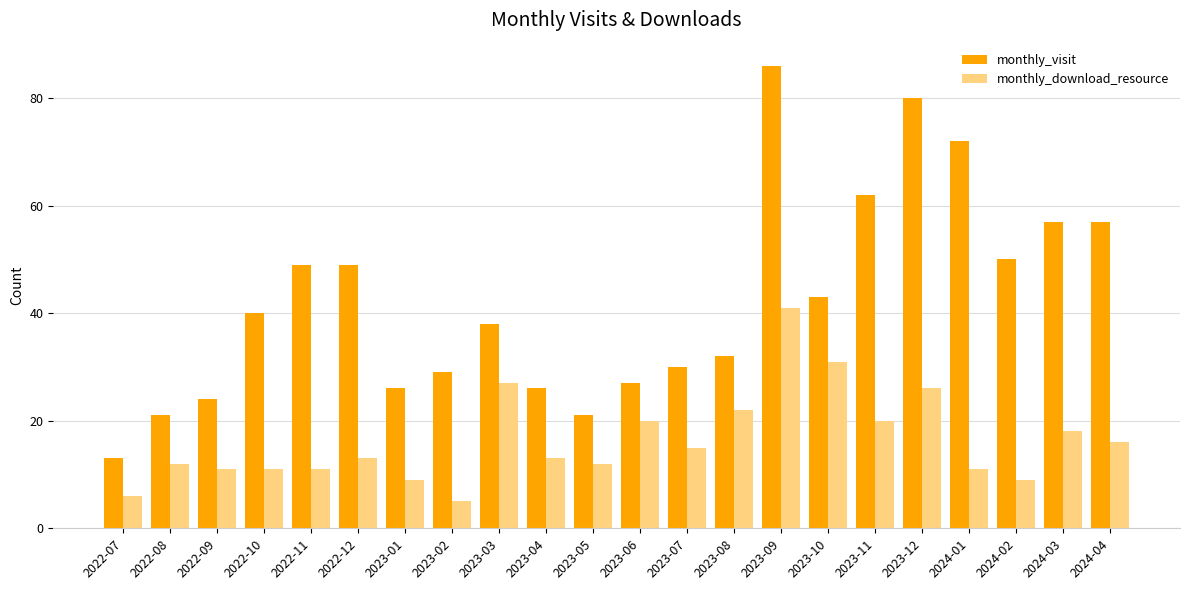

What is the label of the 12th bar from the left?

2023-06